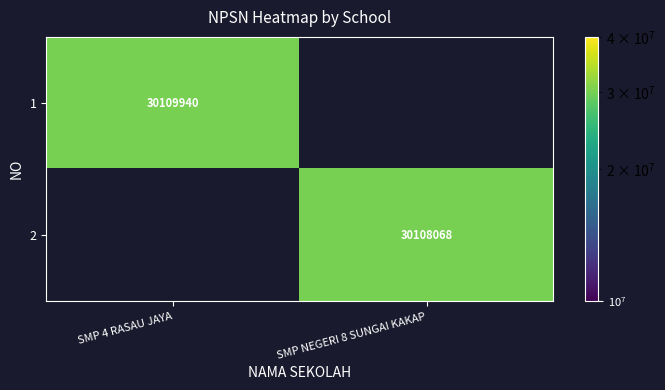

Is the value of 1 at SMP 4 RASAU JAYA greater than the value of 2 at SMP NEGERI 8 SUNGAI KAKAP?

Yes